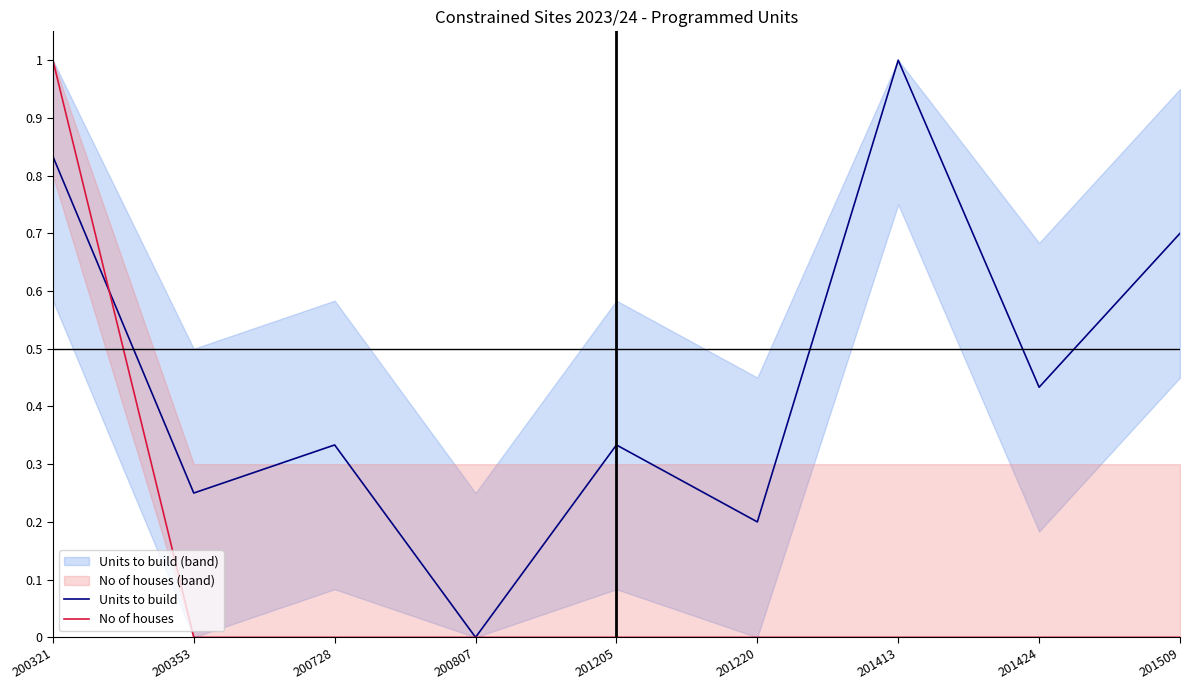

At which category does Units to build reach its first local valley?

200353